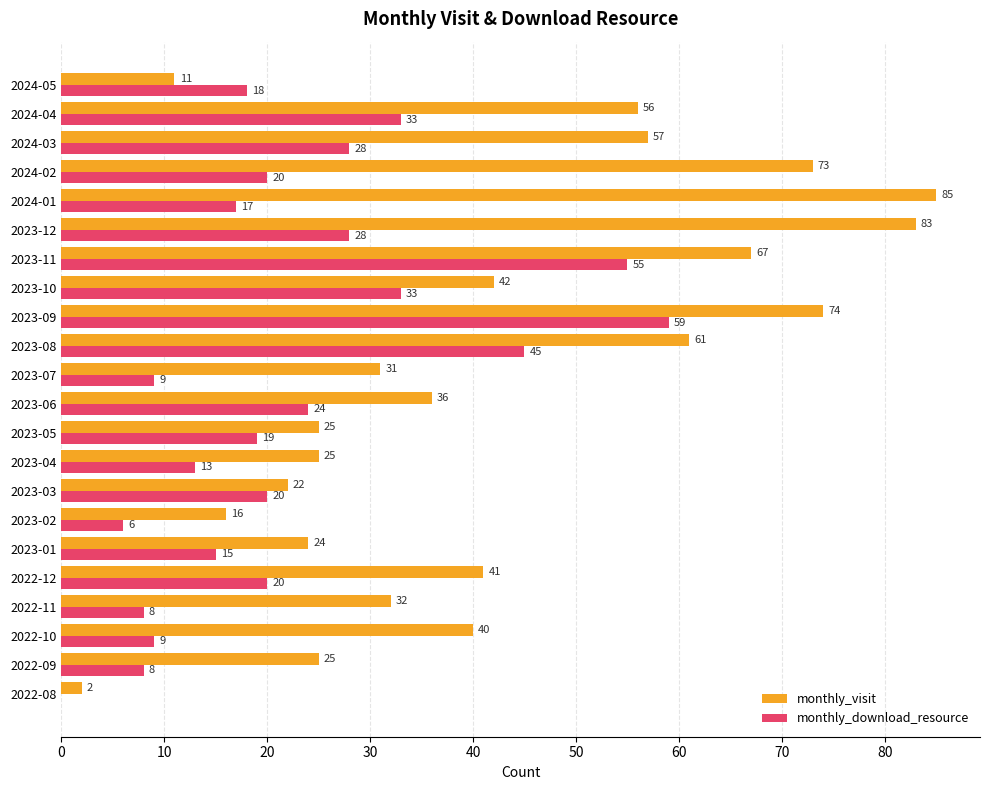

Which series changed the most between 2023-06 and 2023-07?

monthly_download_resource